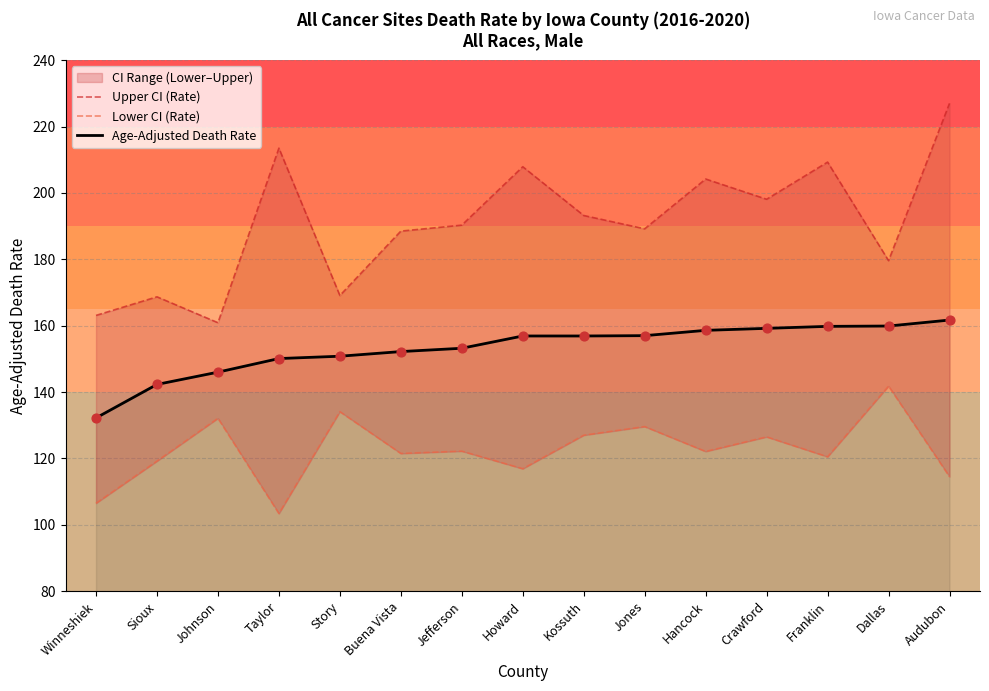

Which series reaches the minimum Y coordinate?

Lower CI (Rate)